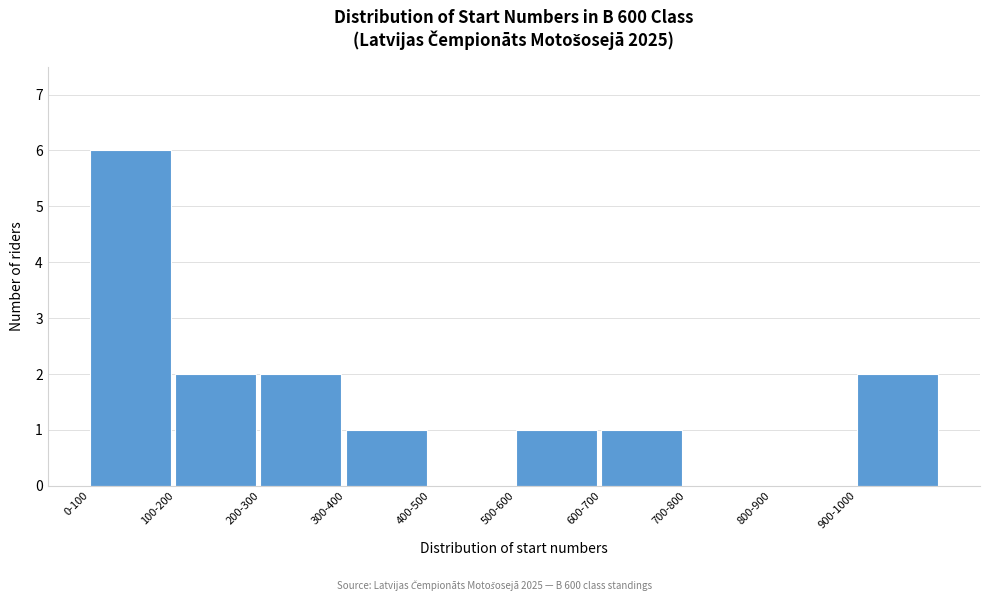

Reading left to right, what are all the values shown in this chart?

0-100=6	100-200=2	200-300=2	300-400=1	400-500=0	500-600=1	600-700=1	700-800=0	800-900=0	900-1000=2